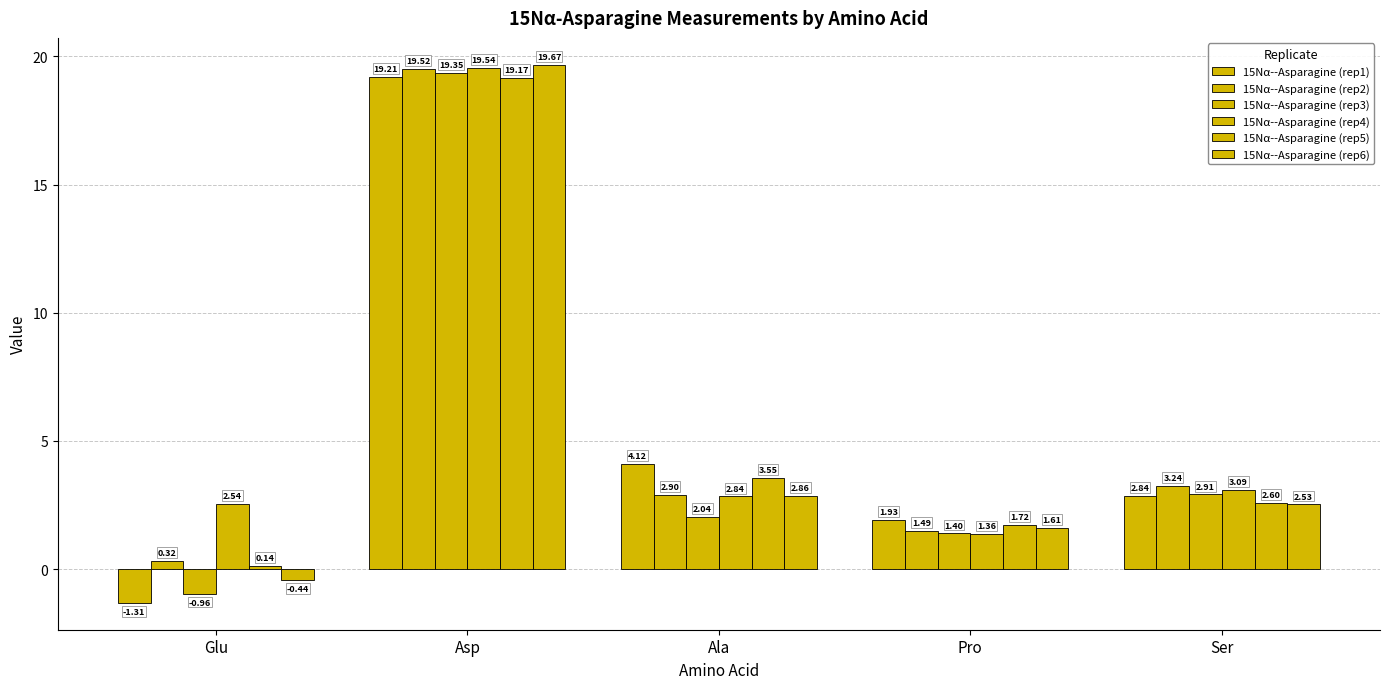

Which has a higher value, Glu or Ser?

Ser